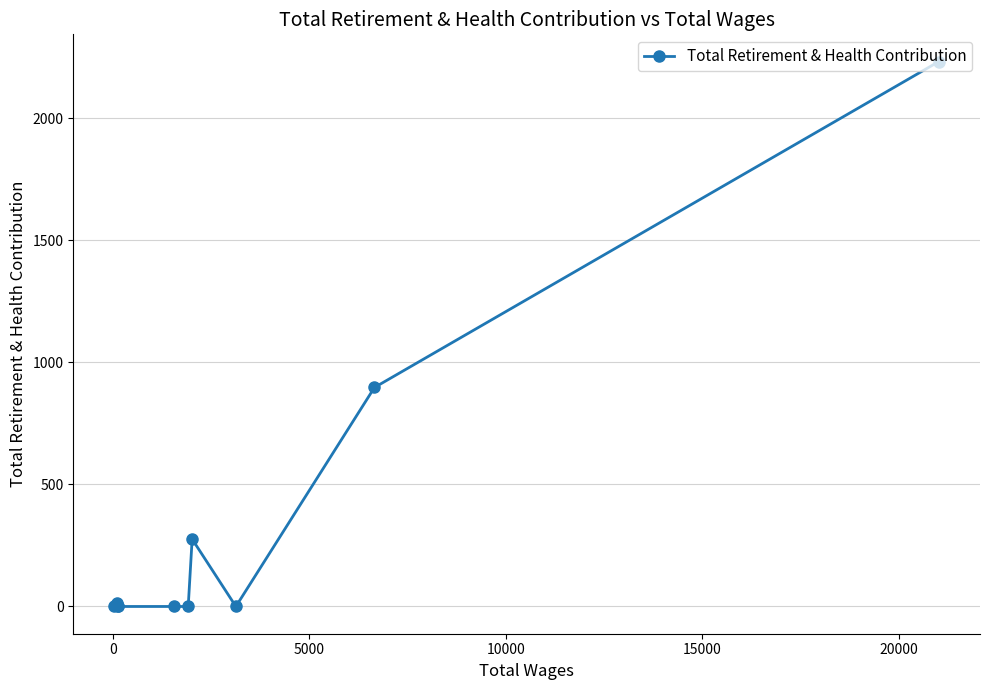

How many values are above zero?

4